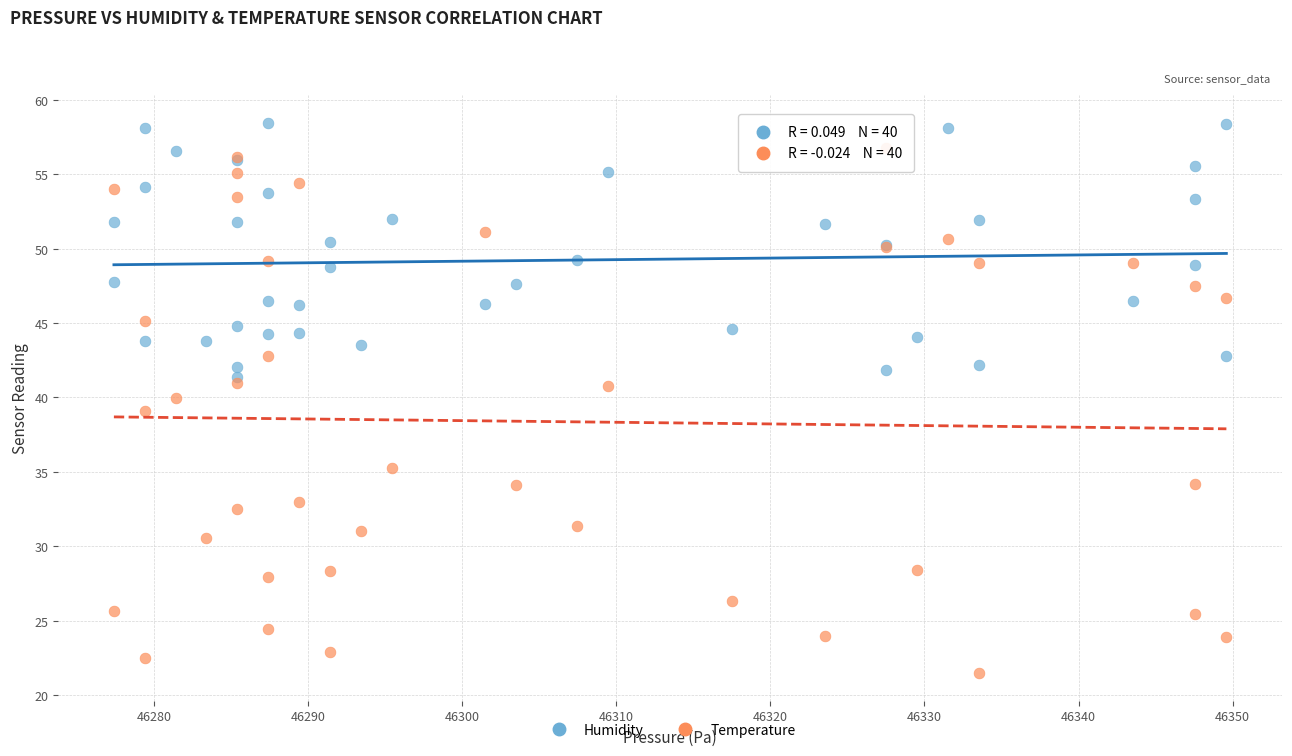

What are all the series names shown in the legend?

Humidity, Temperature